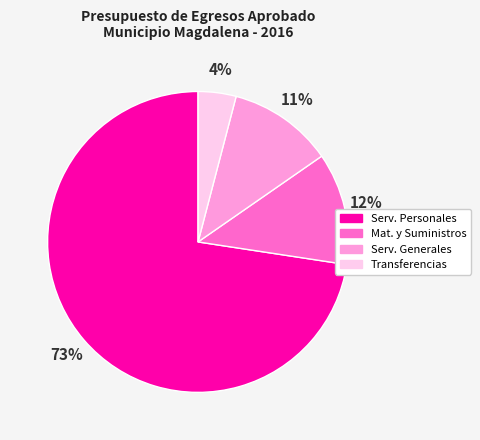

To the nearest percent, what is the difference between the largest and smallest slice percentages?

69%